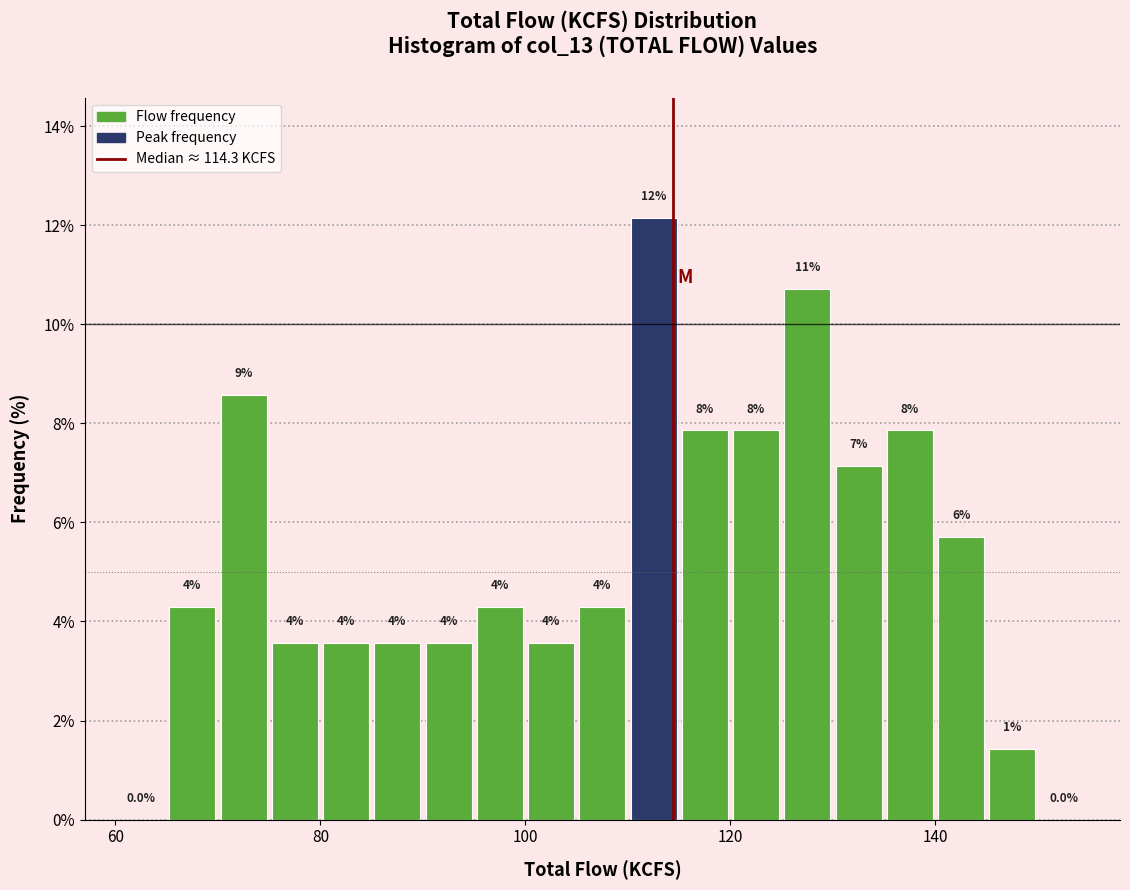

Read against the x-axis, roughly where is the centre of the tallest bar?

112